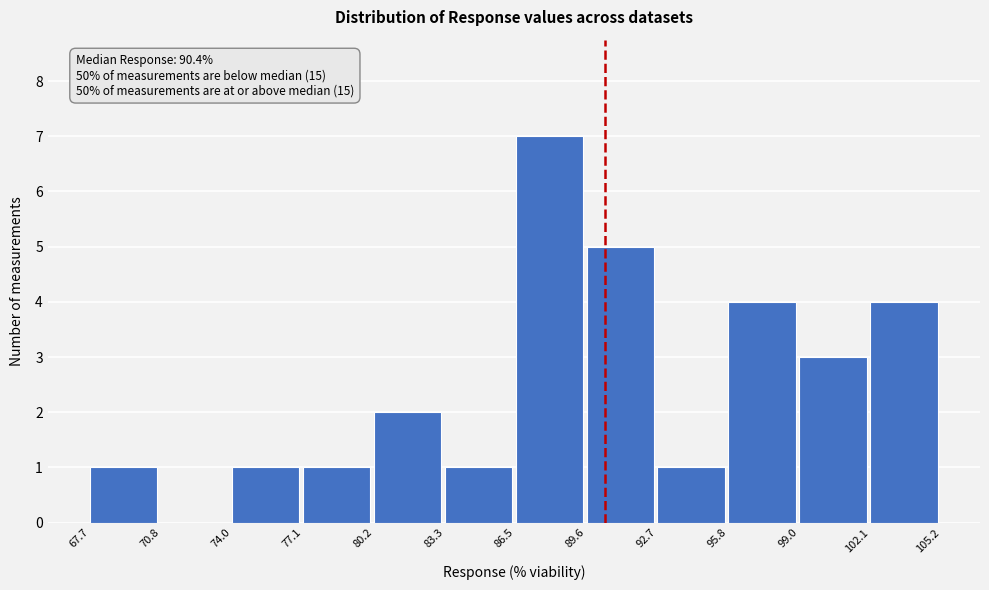

Which range on the x-axis has the tallest bar?

86.5 to 89.6